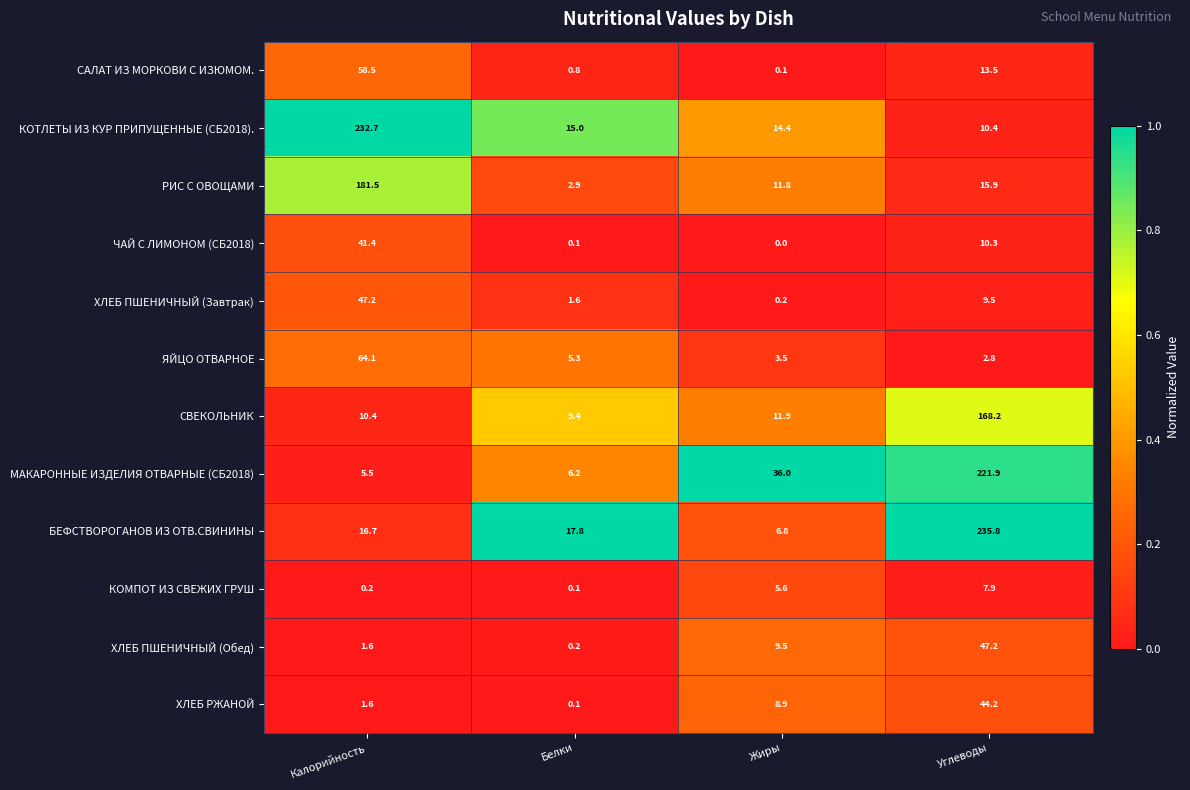

What is the spread (max minus min) of values at Углеводы?

233.0